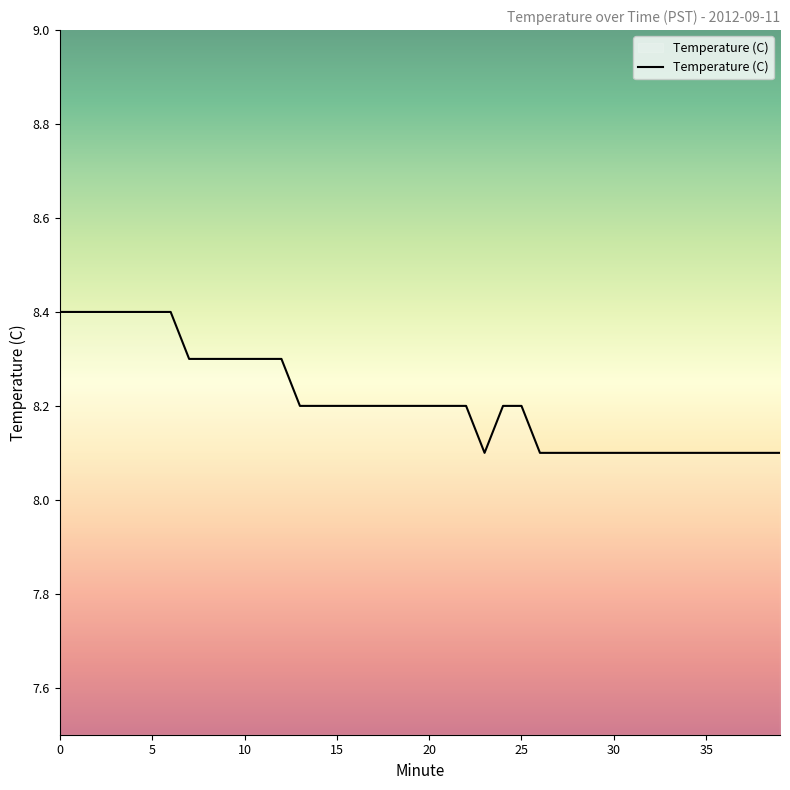

Reading left to right, extract all data points from this chart.

8.4	8.4	8.4	8.4	8.4	8.4	8.4	8.3	8.3	8.3	8.3	8.3	8.3	8.2	8.2	8.2	8.2	8.2	8.2	8.2	8.2	8.2	8.2	8.1	8.2	8.2	8.1	8.1	8.1	8.1	8.1	8.1	8.1	8.1	8.1	8.1	8.1	8.1	8.1	8.1